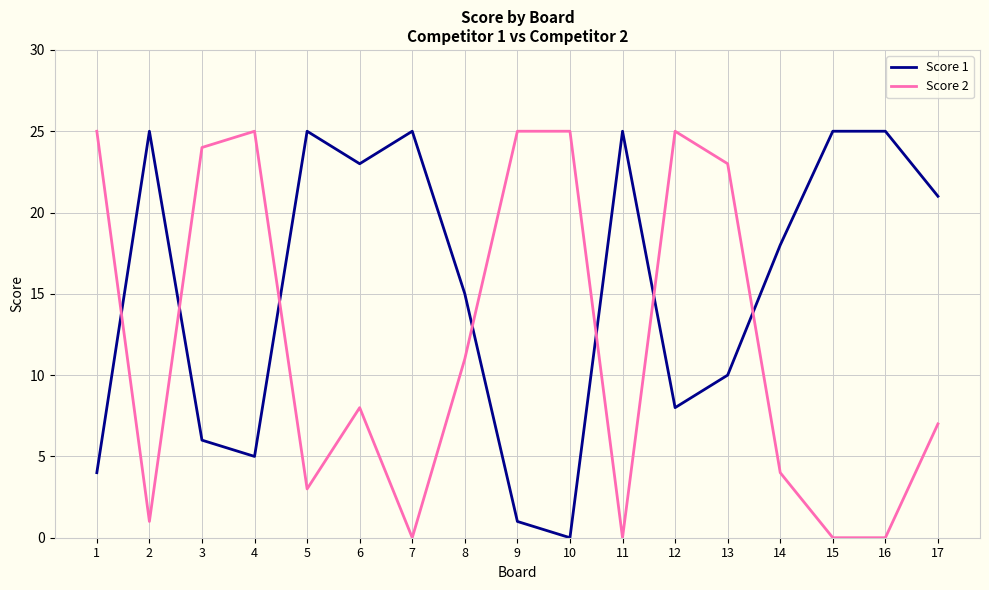

Read the Score 2 value at 13.

23